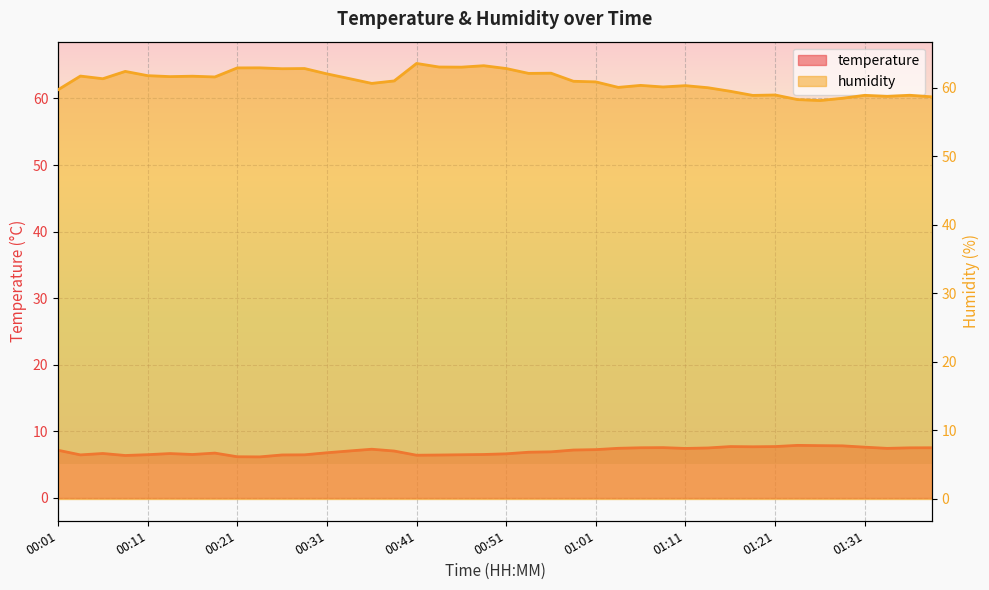

What is the spread (max minus min) of values at 01:33?

51.3